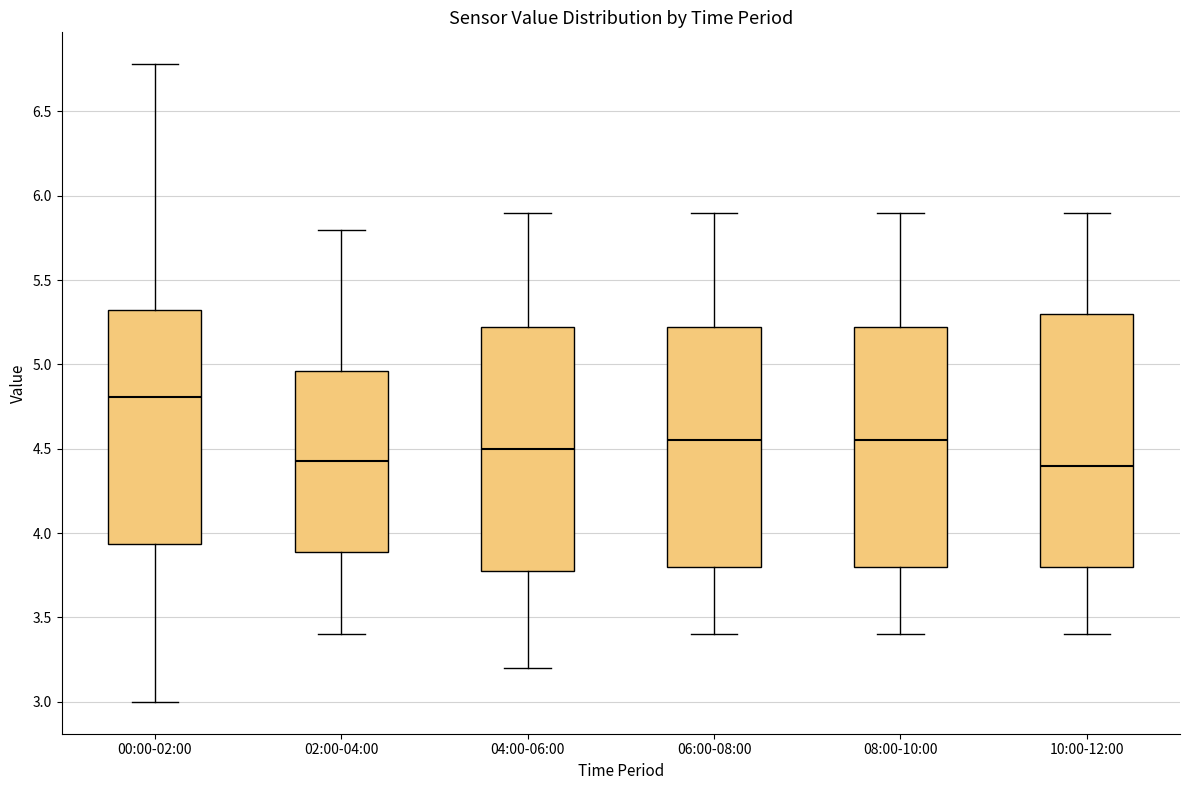

Which box is the tallest, from its lower edge to its upper edge?

10:00-12:00